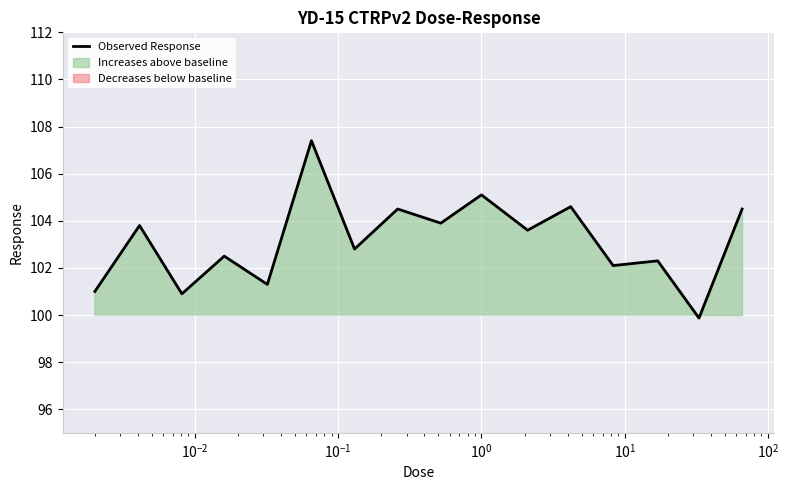

What is the highest value of the Observed Response series?

107.4